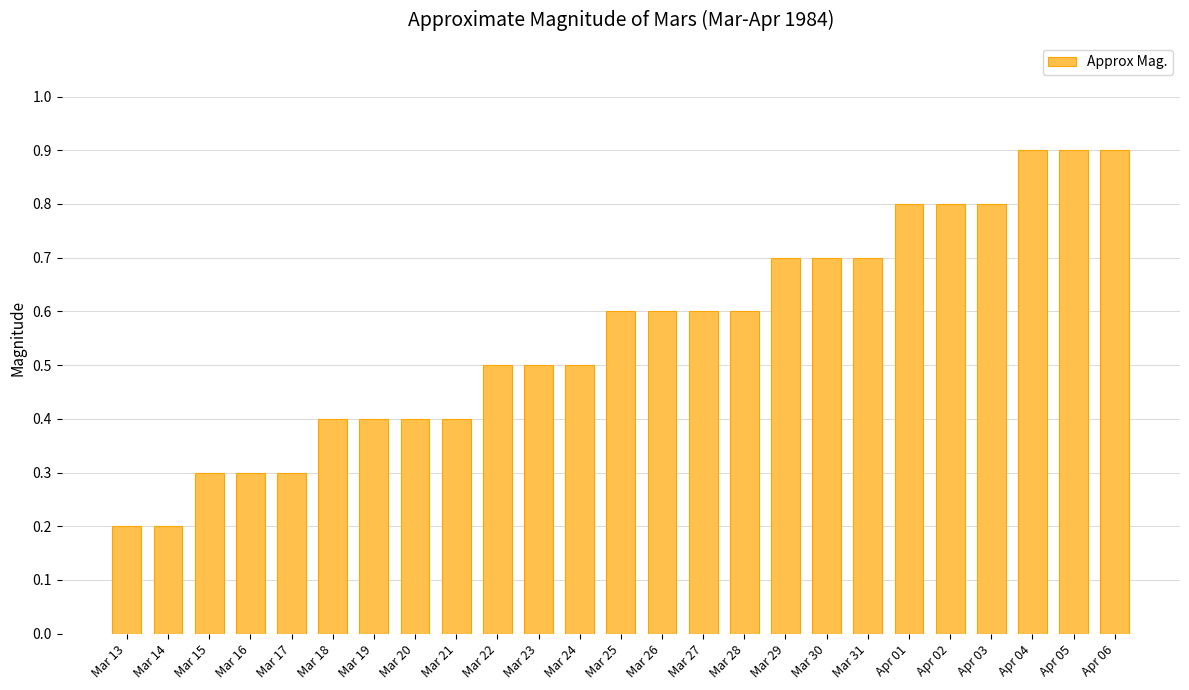

How many bars are there in total?

25